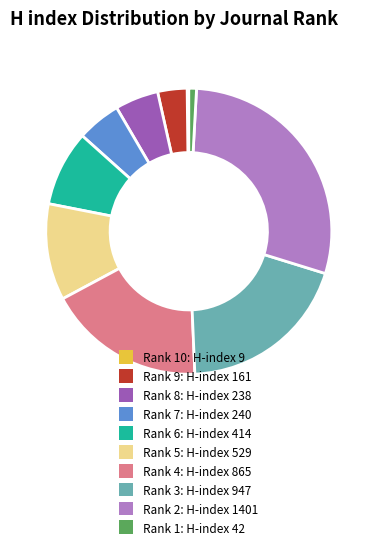

What is the largest slice in the pie chart?

Rank 2: H-index 1401